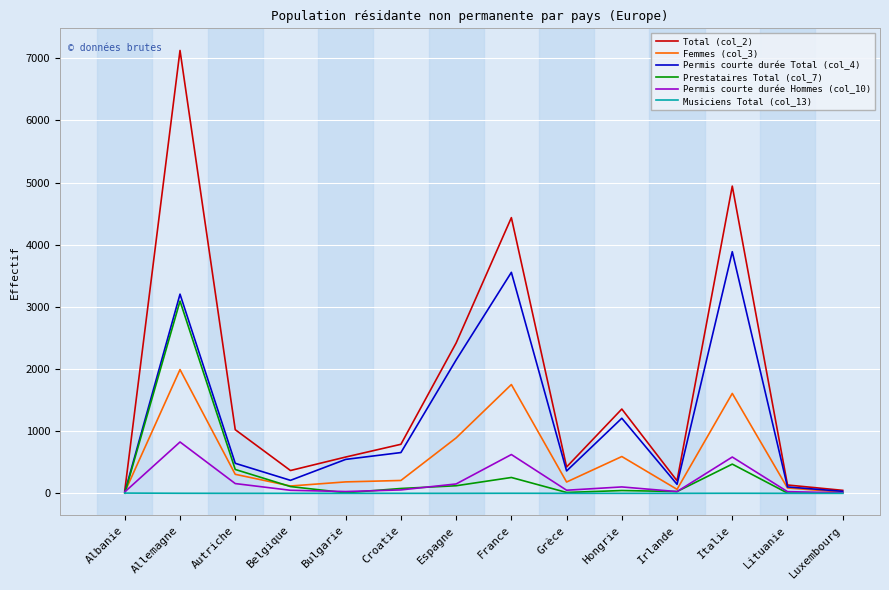

Which series has the largest total across all categories?

Total (col_2)